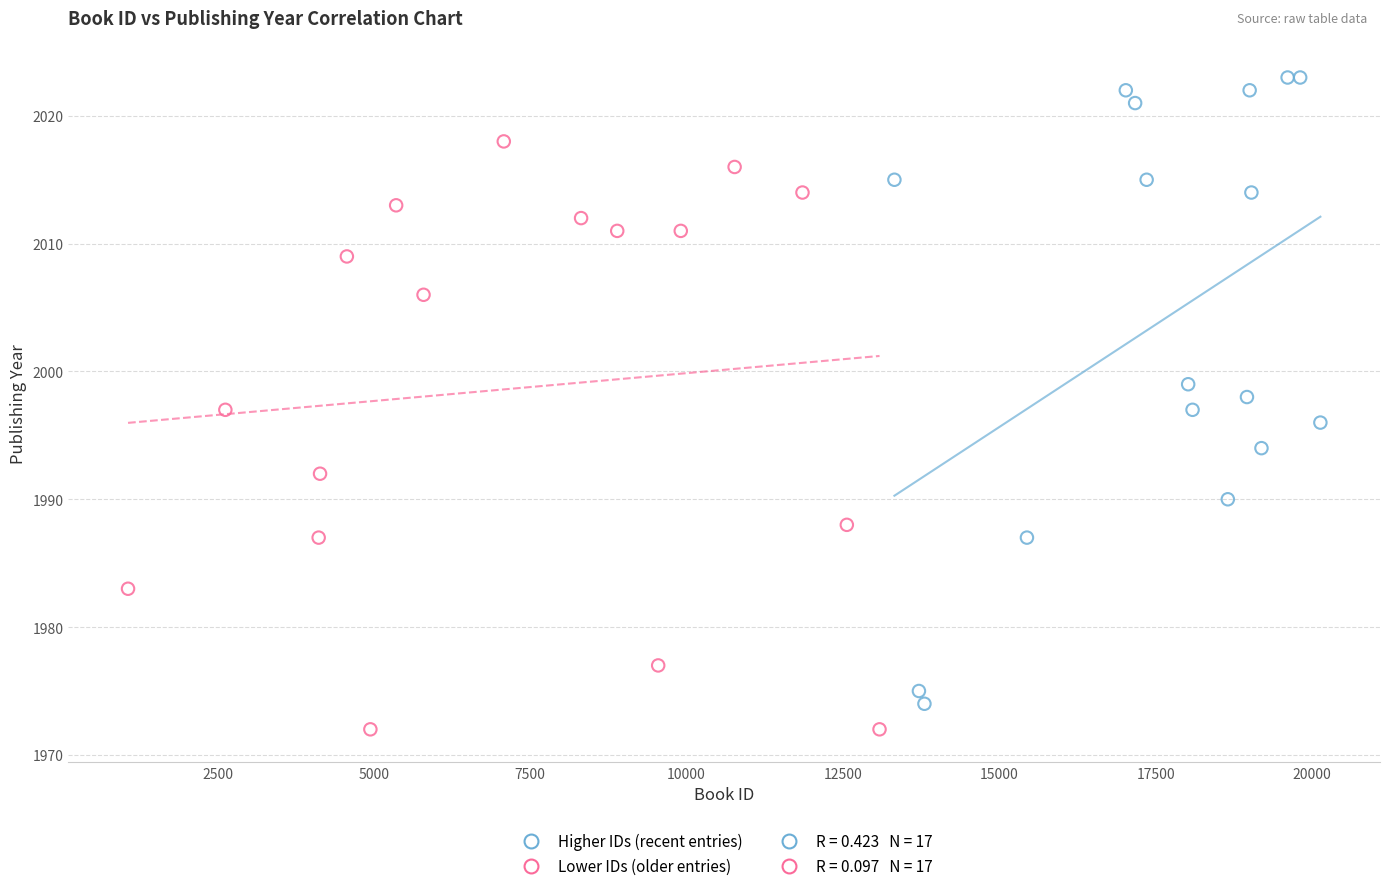

Which series reaches the maximum Y coordinate?

Higher IDs (recent entries)